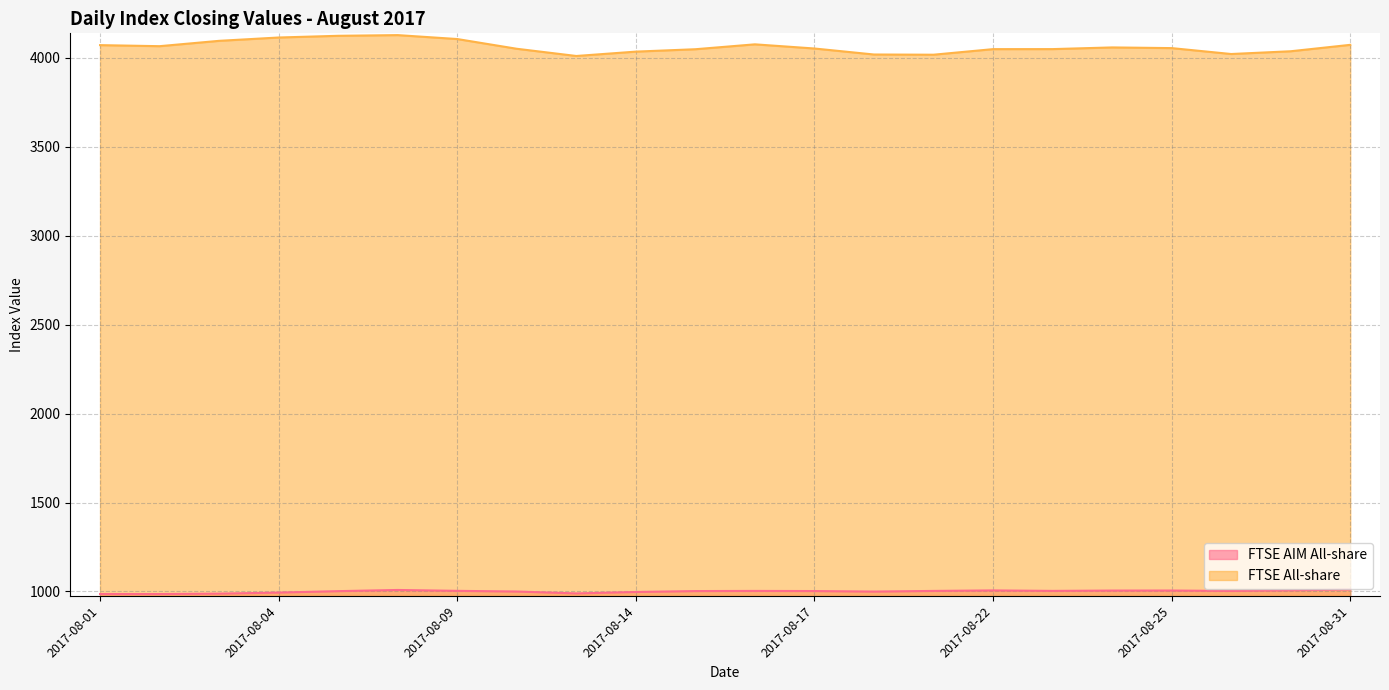

What is the difference between the second highest and minimum values in the FTSE AIM All-share series?

23.0